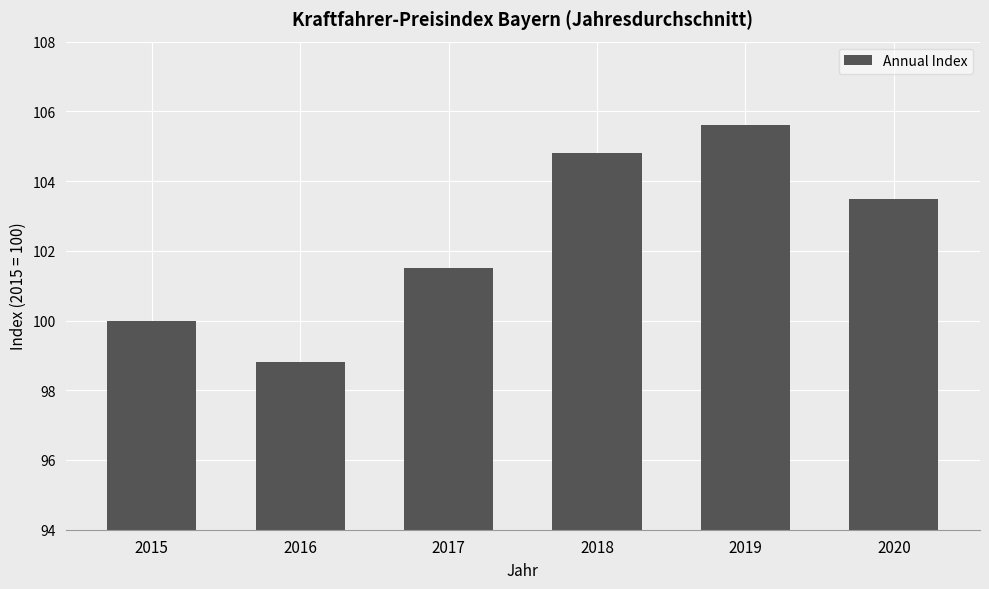

What is the sum of the values at 2019 and 2015?

205.6